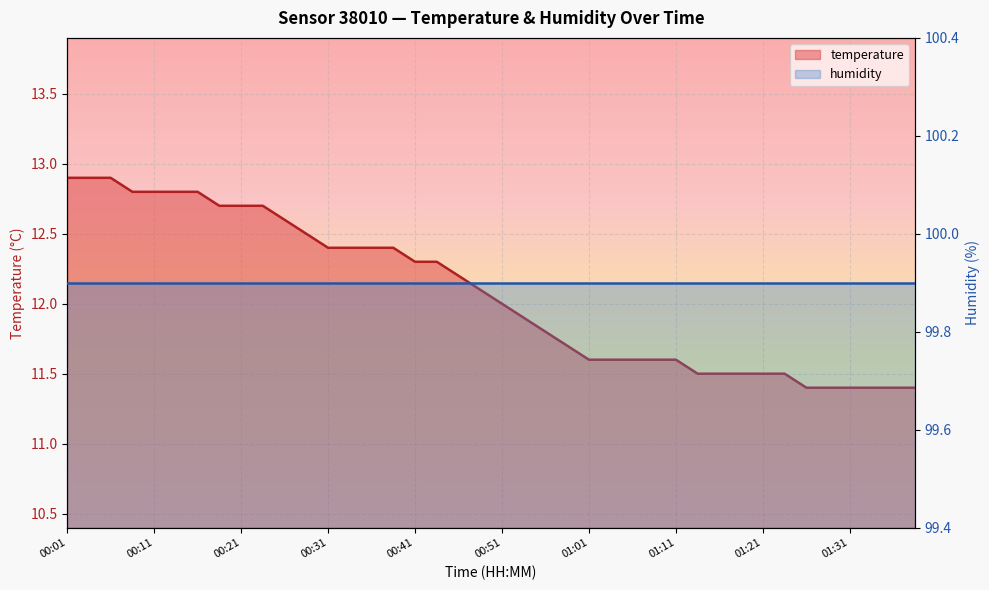

At which category does the chart reach its peak across all series?

00:01